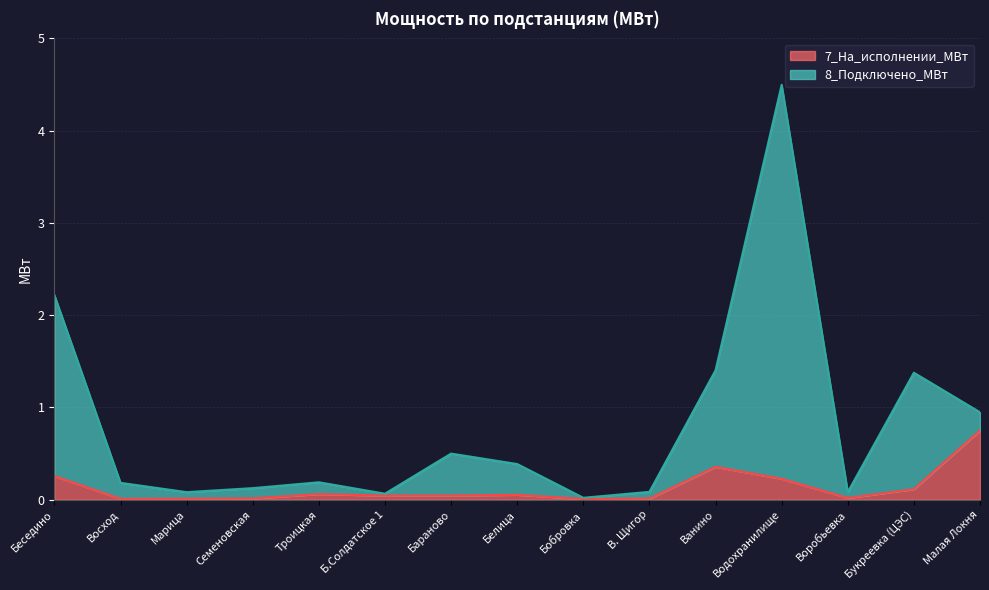

At which category is the sum across all series the highest?

Водохранилище